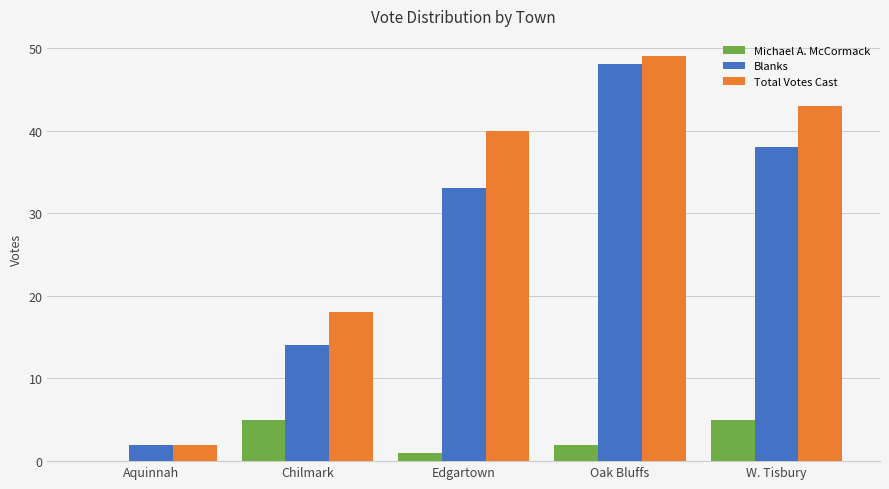

What is the sum of all Blanks values?

135